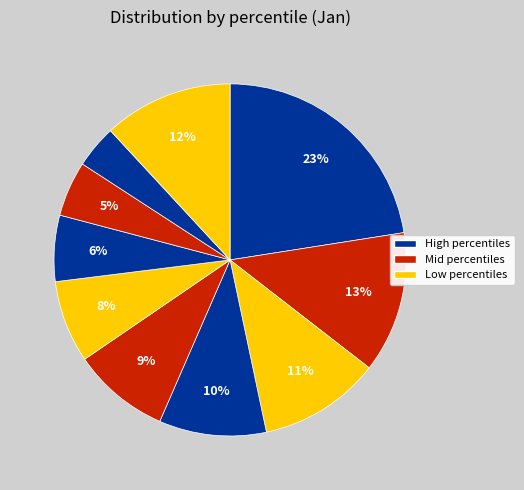

How many segments does this pie chart have?

10